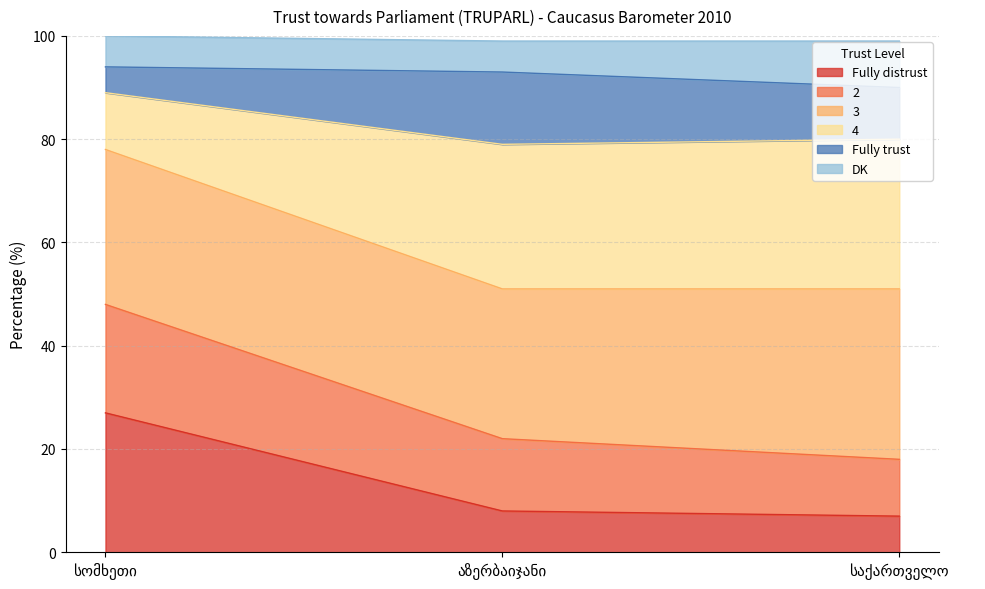

What is the highest value of the Fully distrust series?

27